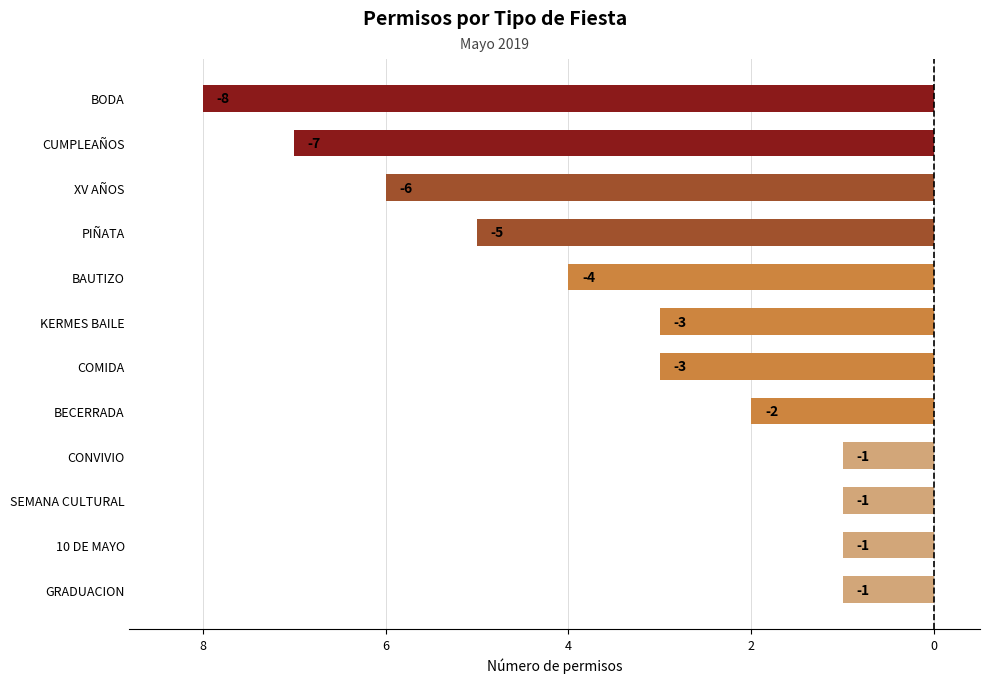

How many values are between -5 and -1?

9